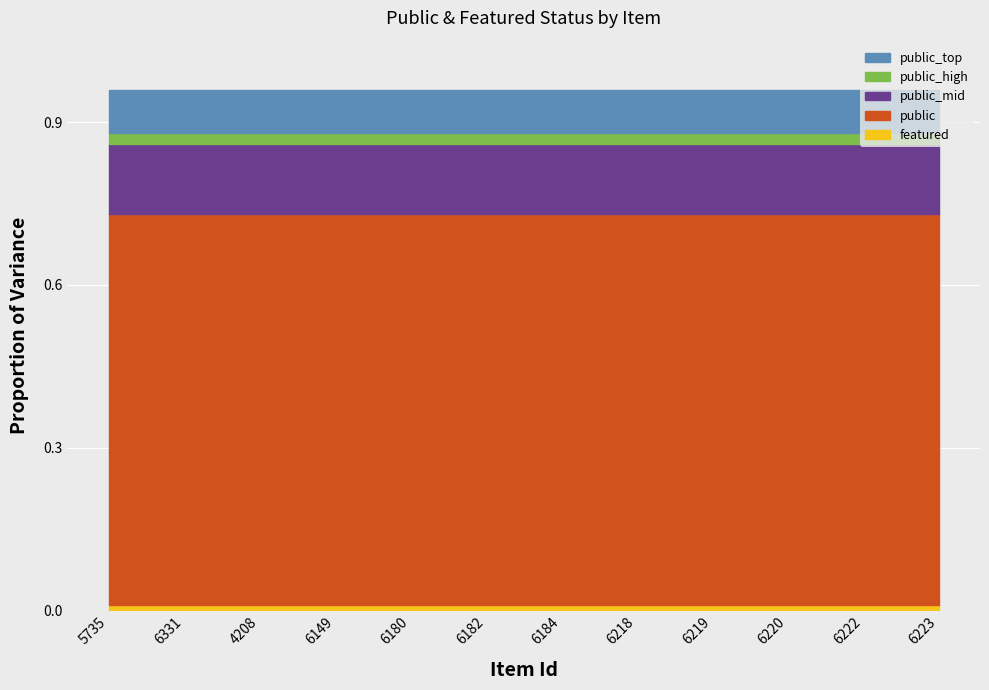

At which category does the chart reach its minimum across all series?

5735